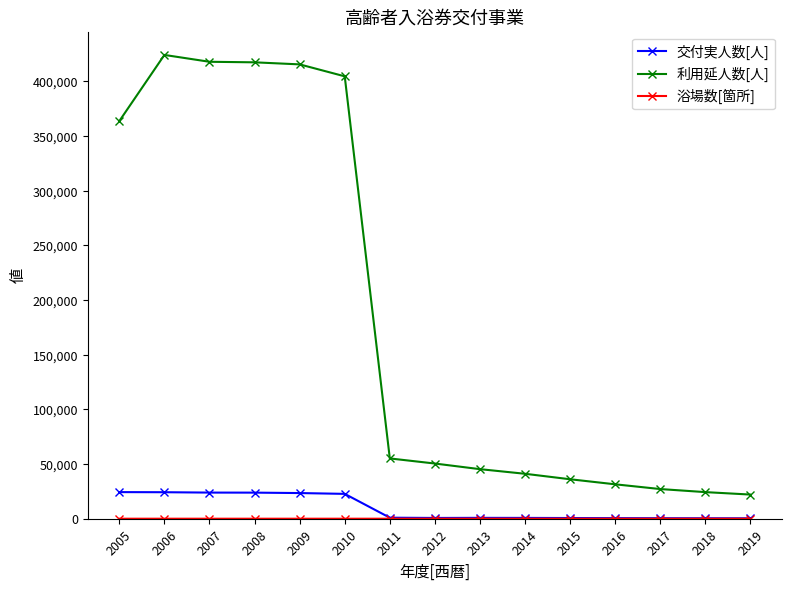

What is the sum of all 利用延人数[人] values?

2776982